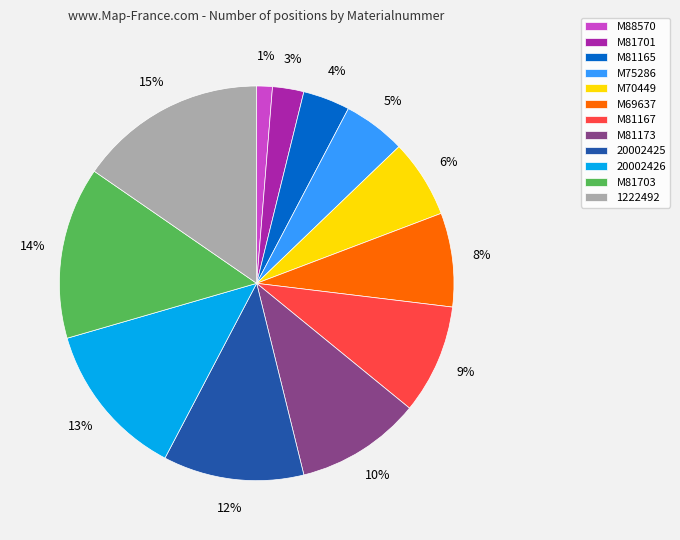

Which category has the smallest portion of the pie?

M88570